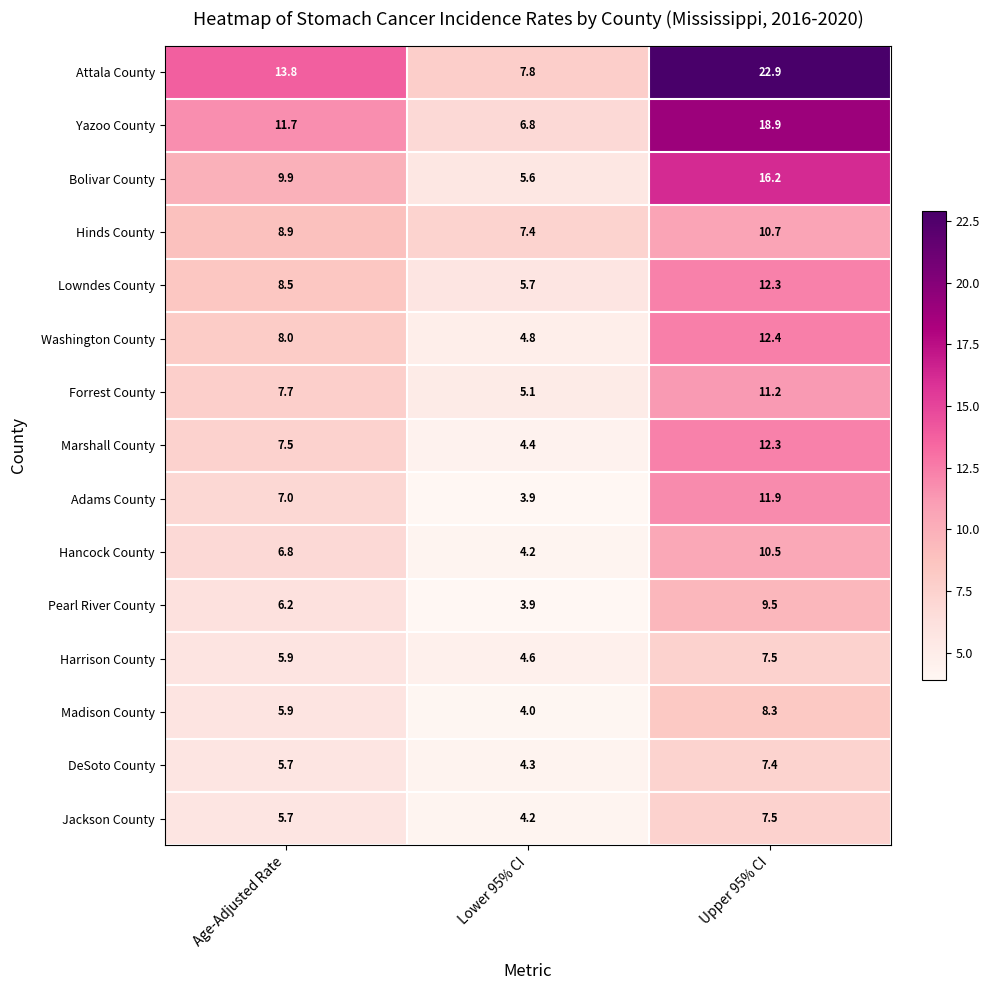

What is the difference between the maximum and minimum values in the DeSoto County series?

3.1